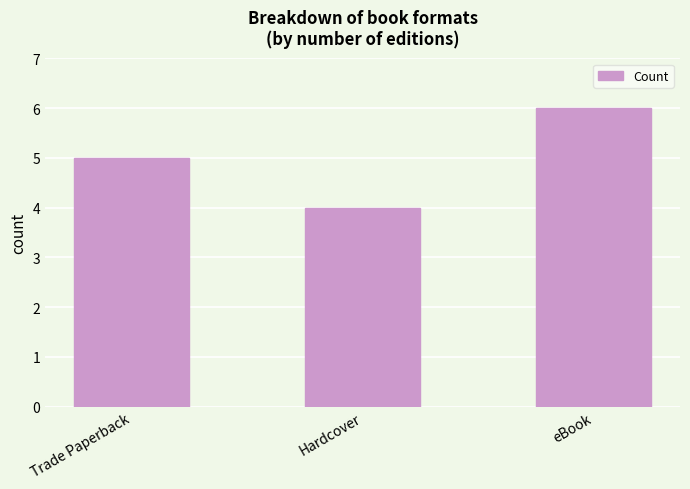

Which category has the lowest value across all series?

Hardcover